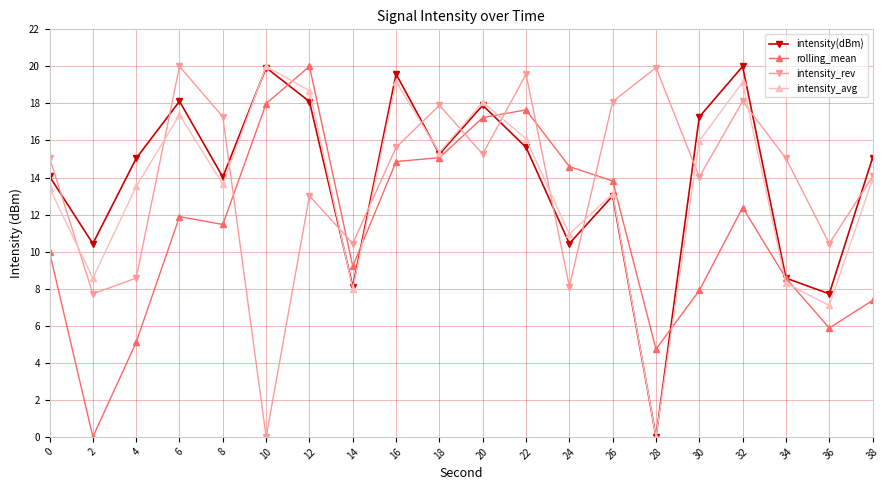

Where is the first local minimum for intensity(dBm)?

2